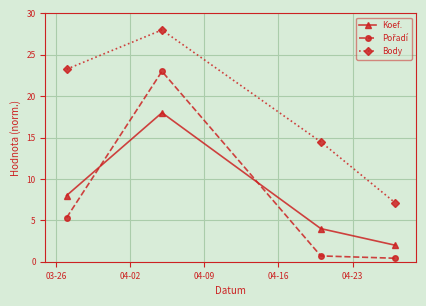

What is the value of the Koef. point at the 4th from the left?

2.0